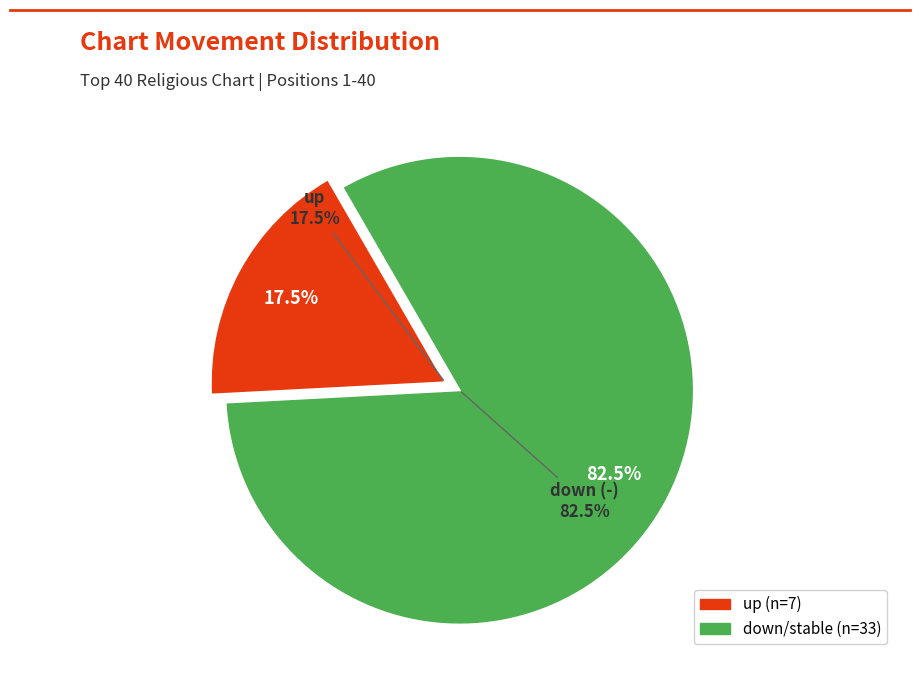

What is the change in value from up to down (-)?

+26